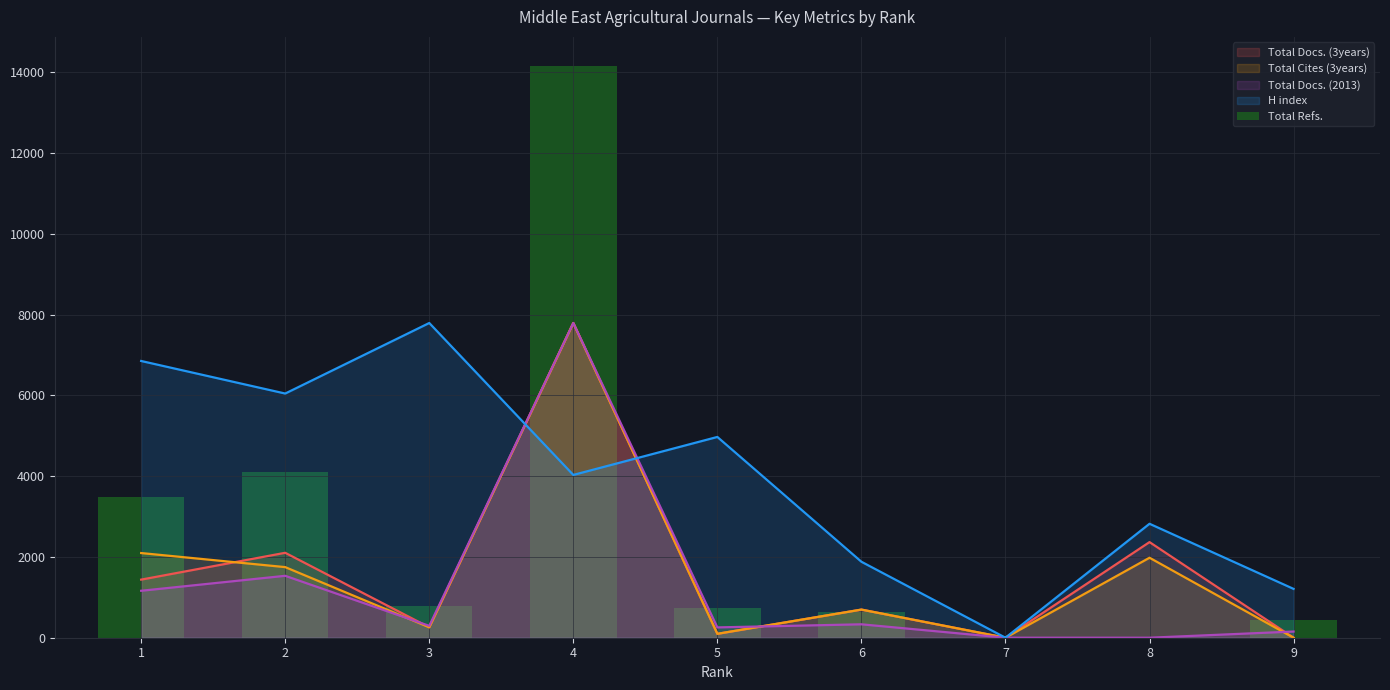

Does the chart contain any negative values?

No